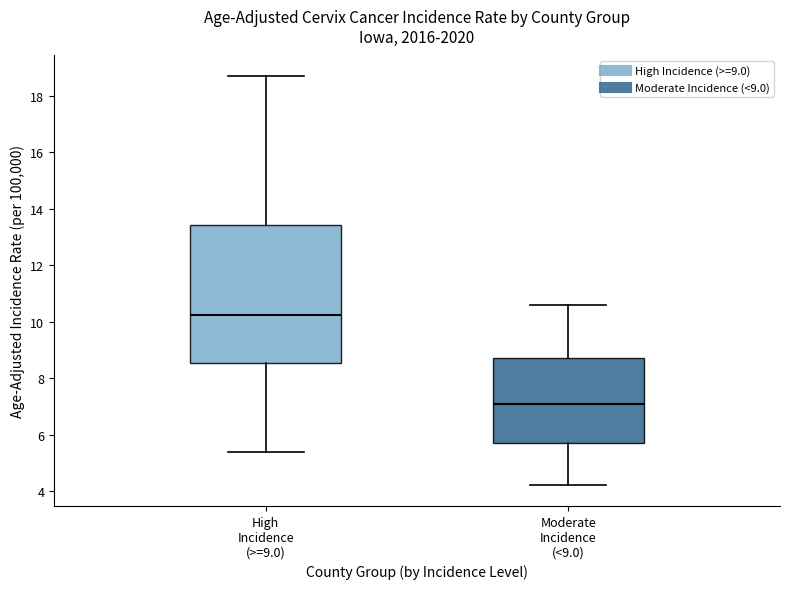

Which box has the lowest median line?

Moderate Incidence (<9.0)